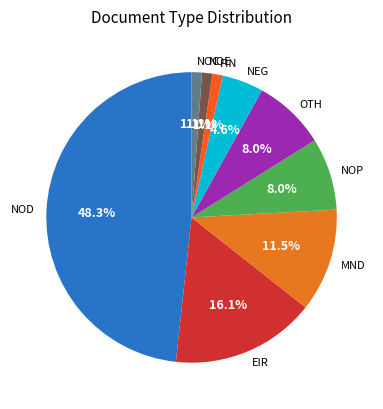

Is the sum of NOD and EIR greater than half?

Yes